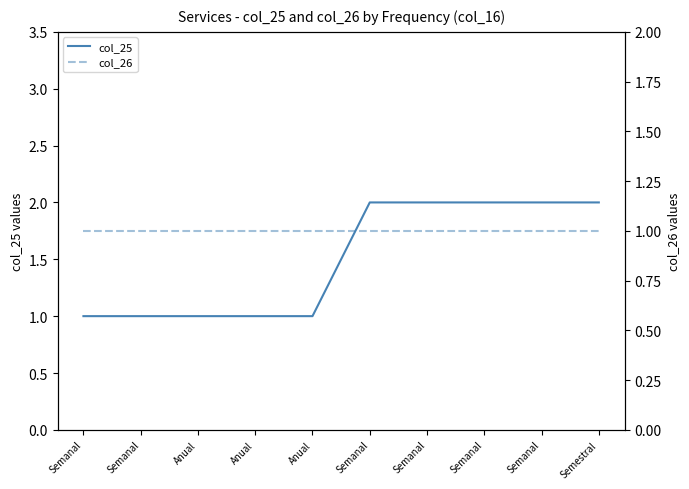

Reading left to right, list all the values displayed in this chart.

col_25: Semanal=1	Semanal=1	Anual=1	Anual=1	Anual=1	Semanal=2	Semanal=2	Semanal=2	Semanal=2	Semestral=2
col_26: Semanal=1	Semanal=1	Anual=1	Anual=1	Anual=1	Semanal=1	Semanal=1	Semanal=1	Semanal=1	Semestral=1